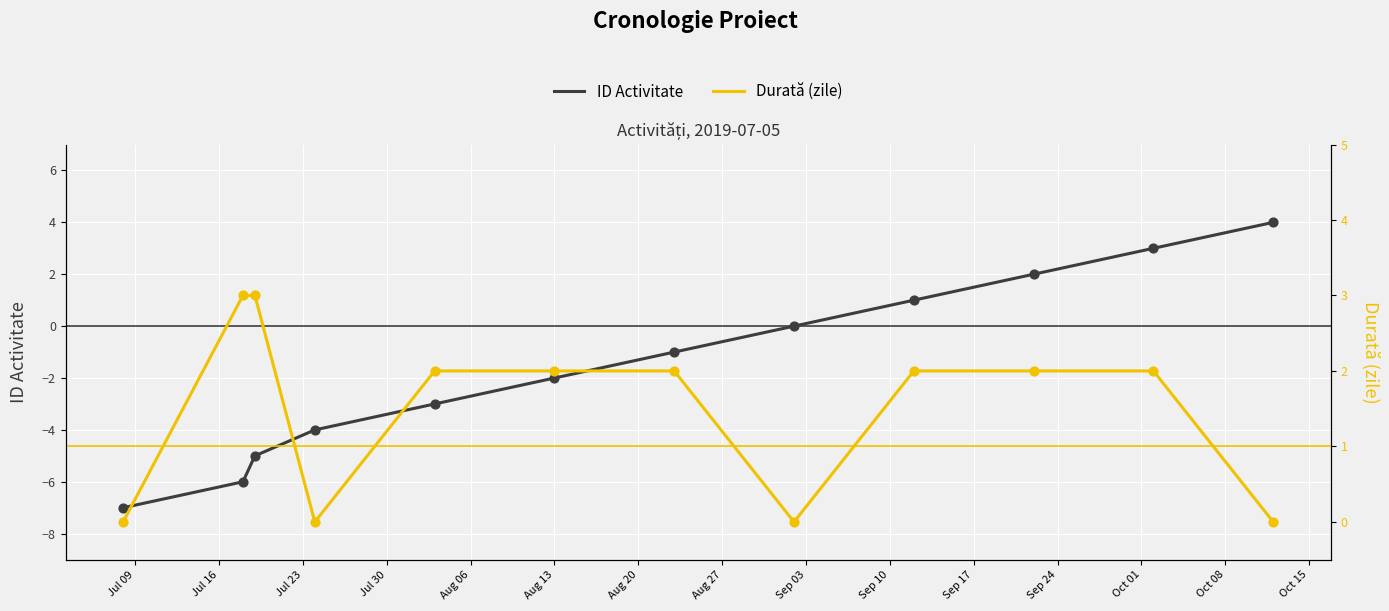

Which series has the largest total across all categories?

Durată (zile)